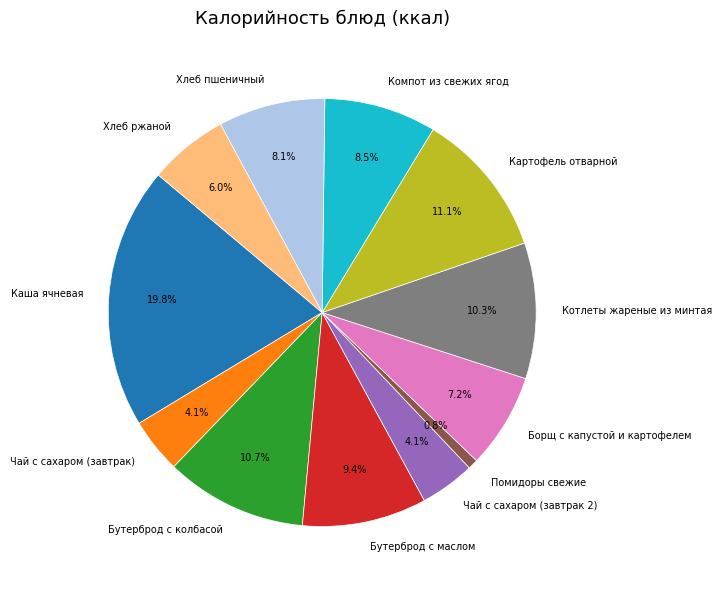

Approximately how many times larger is the value at Хлеб пшеничный compared to Бутерброд с маслом?

0.9